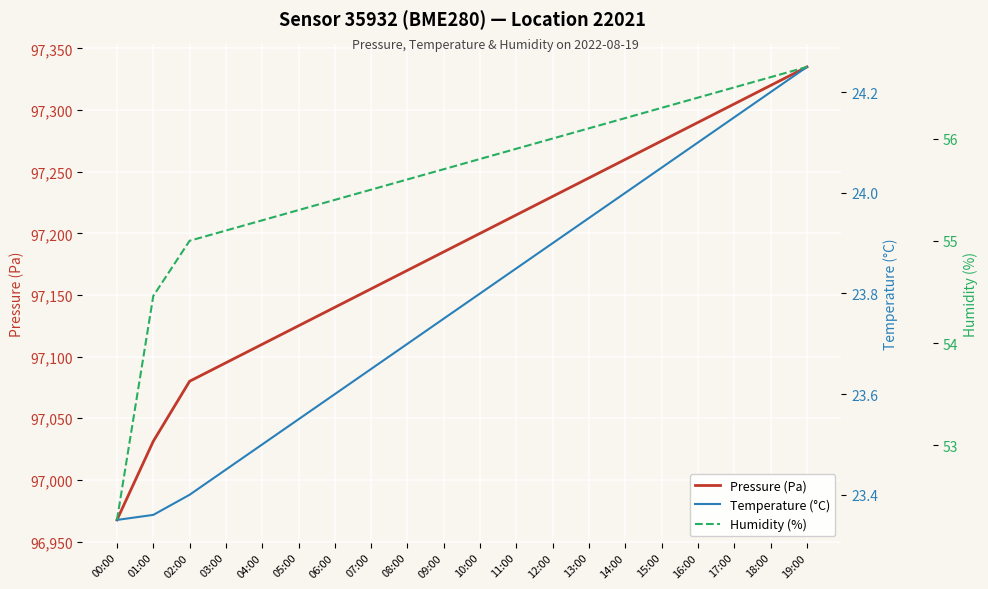

Reading left to right, extract all data points from this chart.

Pressure (Pa): 00:00=96967.5	01:00=97031.3	02:00=97080.0	03:00=97095.0	04:00=97110.0	05:00=97125.0	06:00=97140.0	07:00=97155.0	08:00=97170.0	09:00=97185.0	10:00=97200.0	11:00=97215.0	12:00=97230.0	13:00=97245.0	14:00=97260.0	15:00=97275.0	16:00=97290.0	17:00=97305.0	18:00=97320.0	19:00=97335.0
Temperature (°C): 00:00=23.4	01:00=23.4	02:00=23.4	03:00=23.4	04:00=23.5	05:00=23.6	06:00=23.6	07:00=23.6	08:00=23.7	09:00=23.8	10:00=23.8	11:00=23.9	12:00=23.9	13:00=23.9	14:00=24.0	15:00=24.1	16:00=24.1	17:00=24.1	18:00=24.2	19:00=24.2
Humidity (%): 00:00=52.3	01:00=54.5	02:00=55.0	03:00=55.1	04:00=55.2	05:00=55.3	06:00=55.4	07:00=55.5	08:00=55.6	09:00=55.7	10:00=55.8	11:00=55.9	12:00=56.0	13:00=56.1	14:00=56.2	15:00=56.3	16:00=56.4	17:00=56.5	18:00=56.6	19:00=56.7